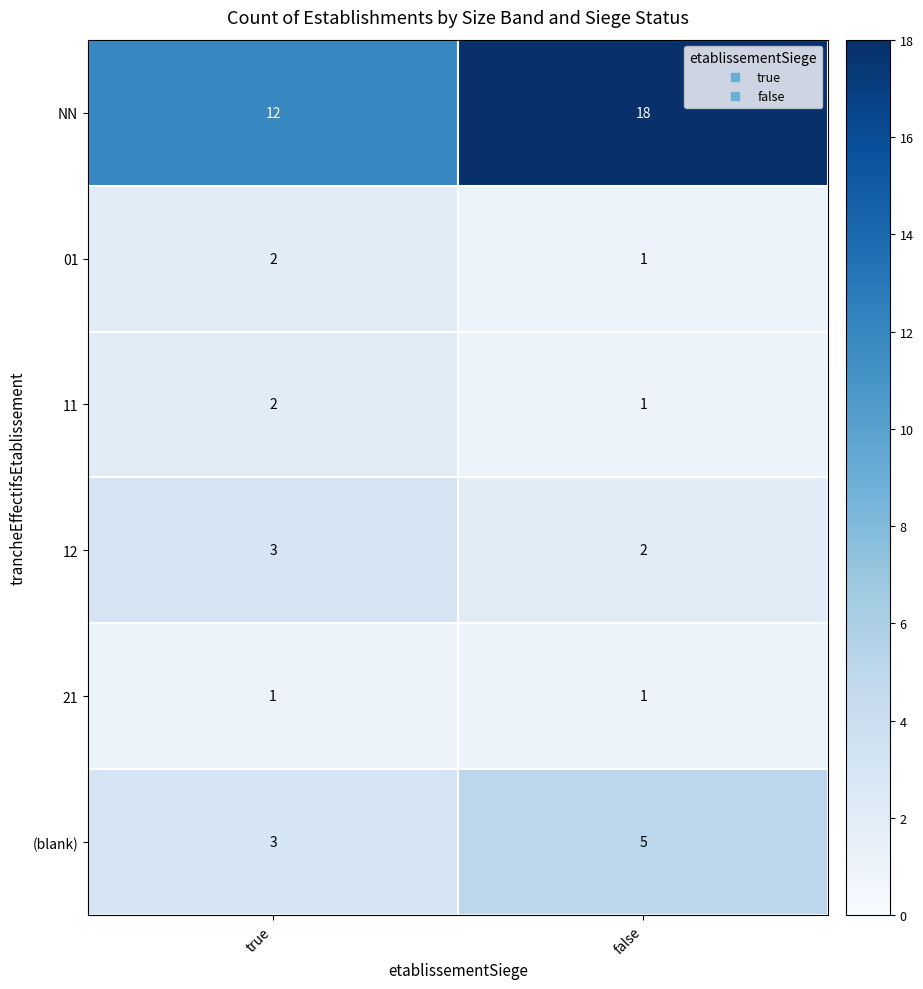

Which series changed the most between true and false?

NN